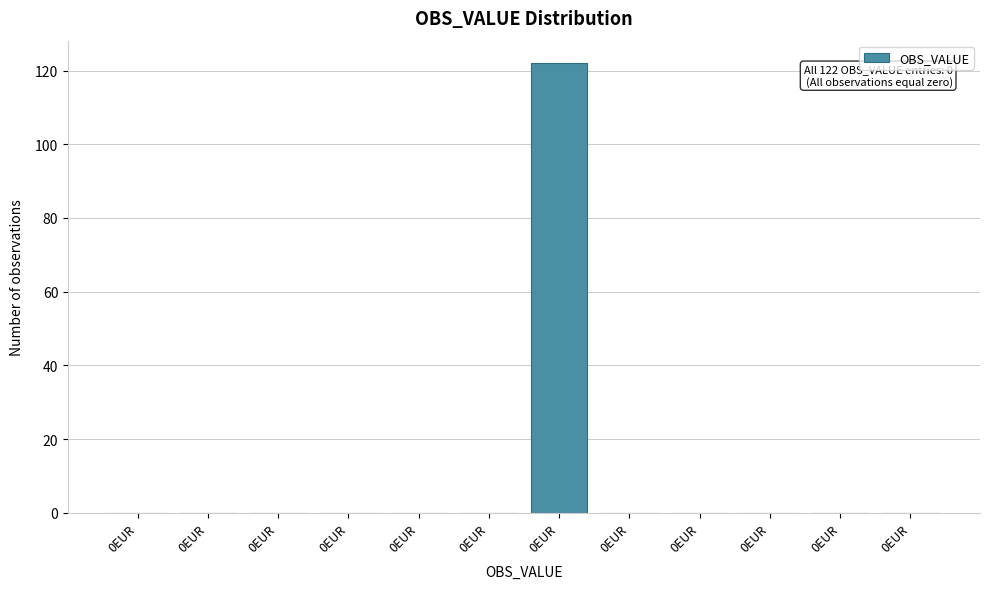

How many series are shown in this chart?

1